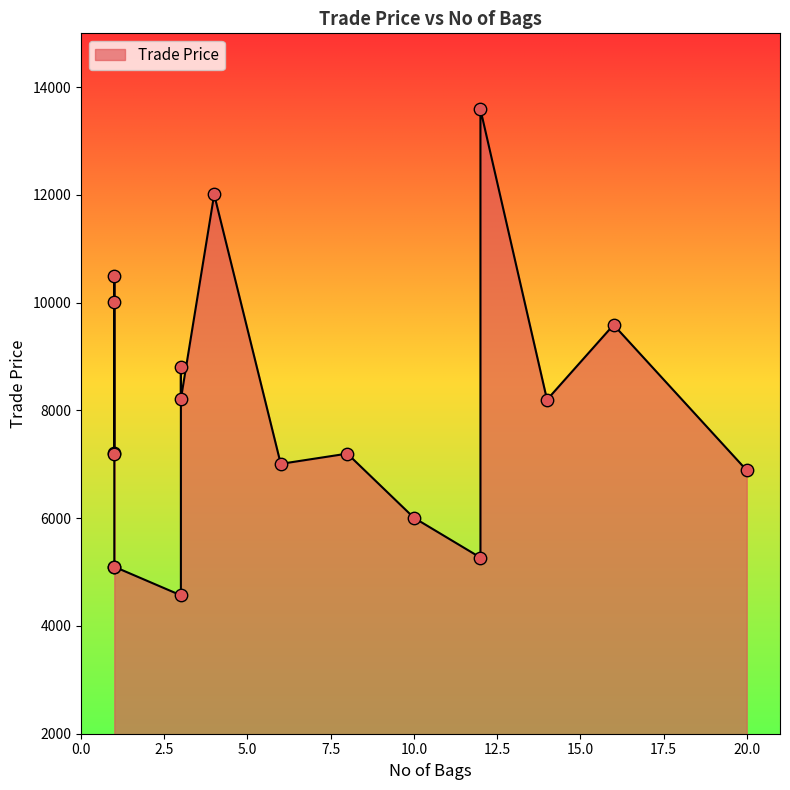

What is the change in value from 1 to 1?

-5390